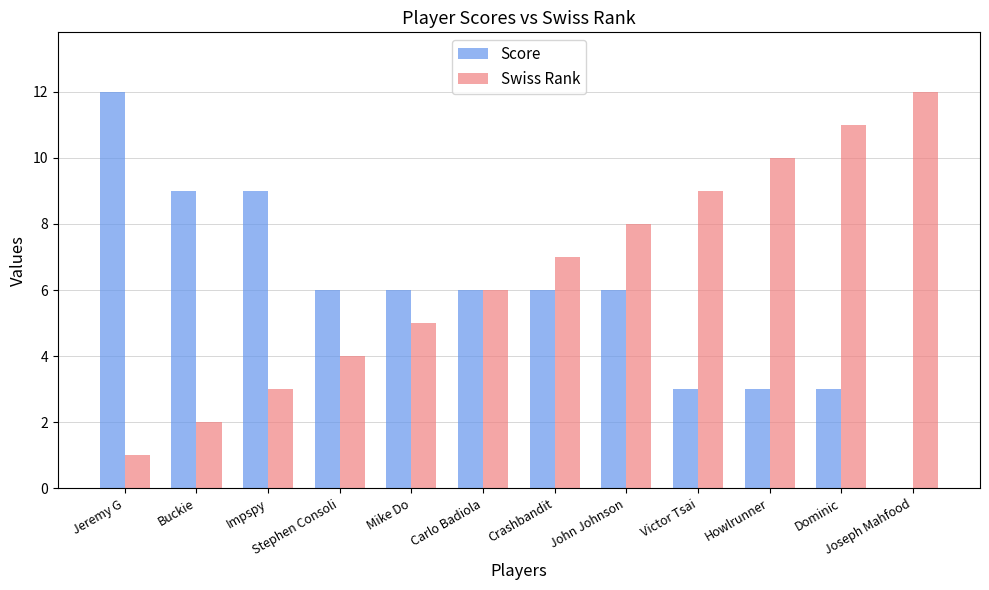

How many Score values are between 3 and 9?

10